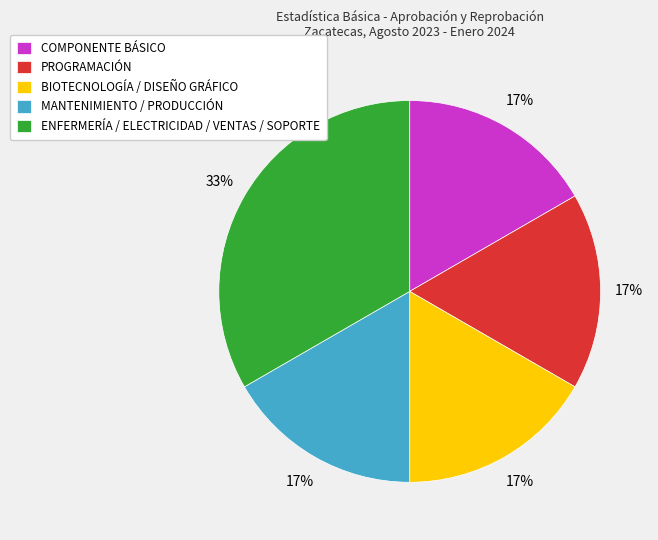

Do COMPONENTE BÁSICO and BIOTECNOLOGÍA / DISEÑO GRÁFICO together represent more than half of the pie?

No